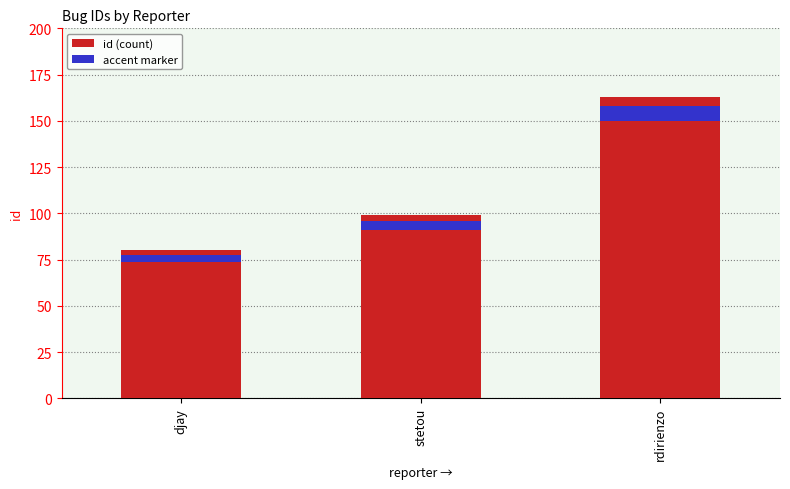

What is the sum of the values at djay and rdirienzo?

243